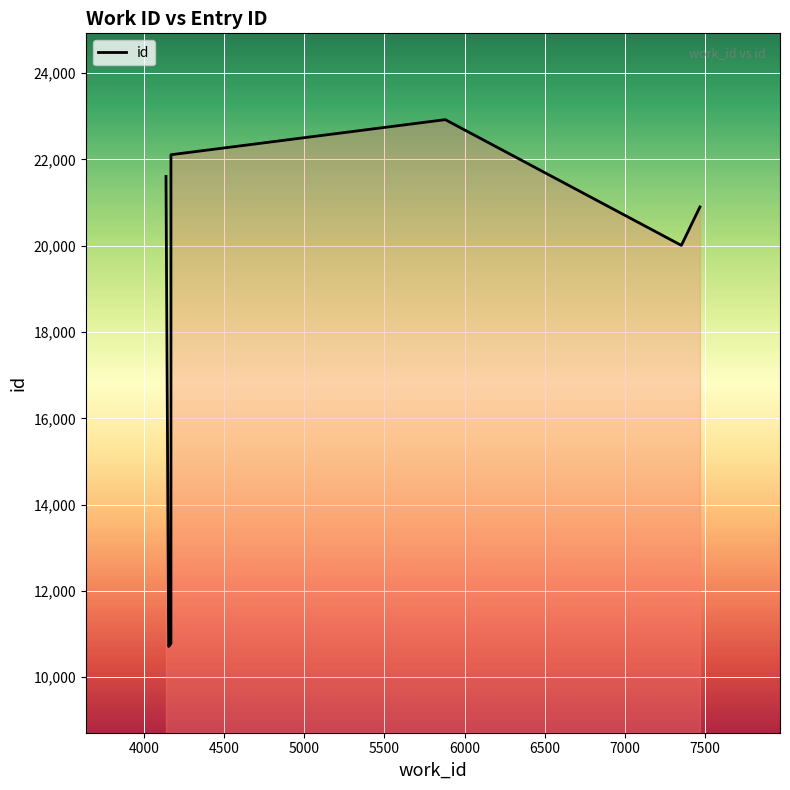

How many interior local valleys (lower than both neighbors) does the data have?

2